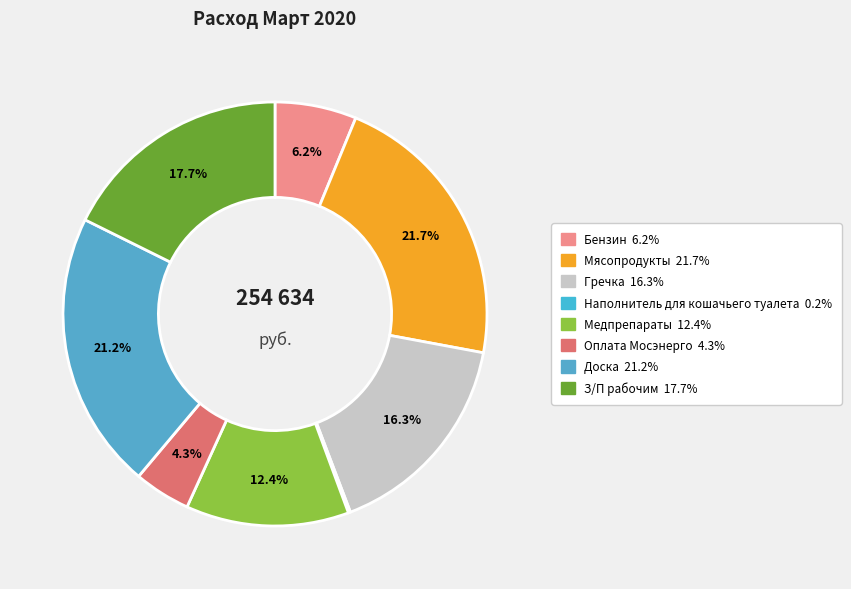

The Доска slice represents 21% of the pie. True or false?

True